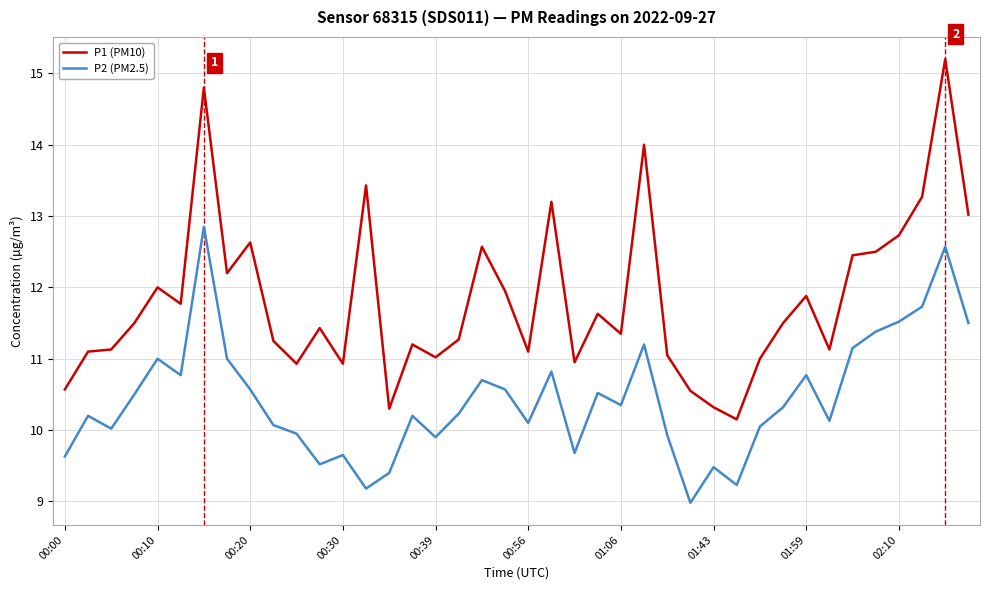

True or false: P2 (PM2.5) and P1 (PM10) intersect in this chart.

False